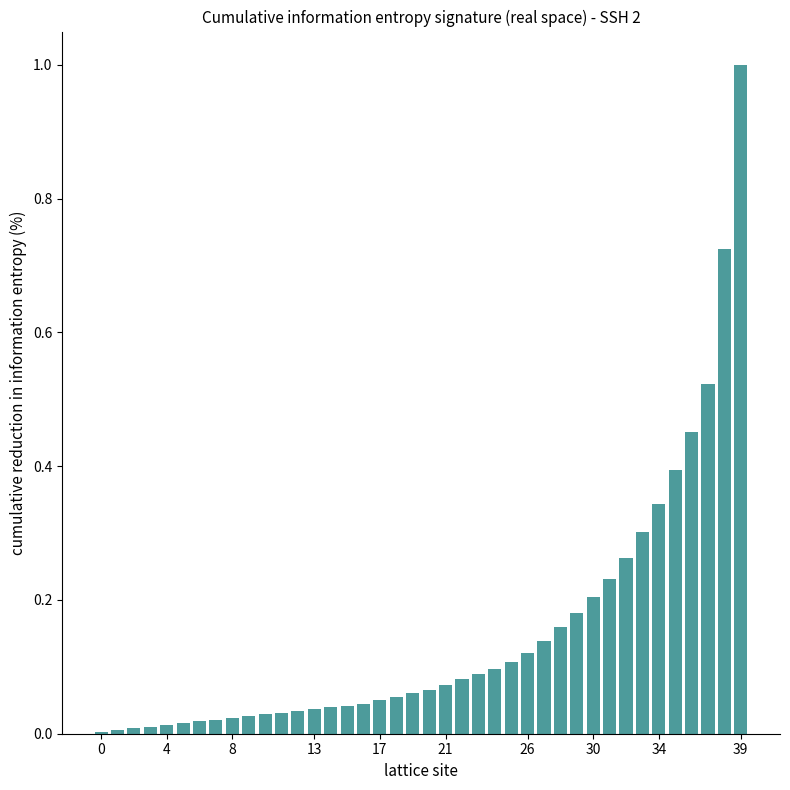

What is the sum of all values?

6.1